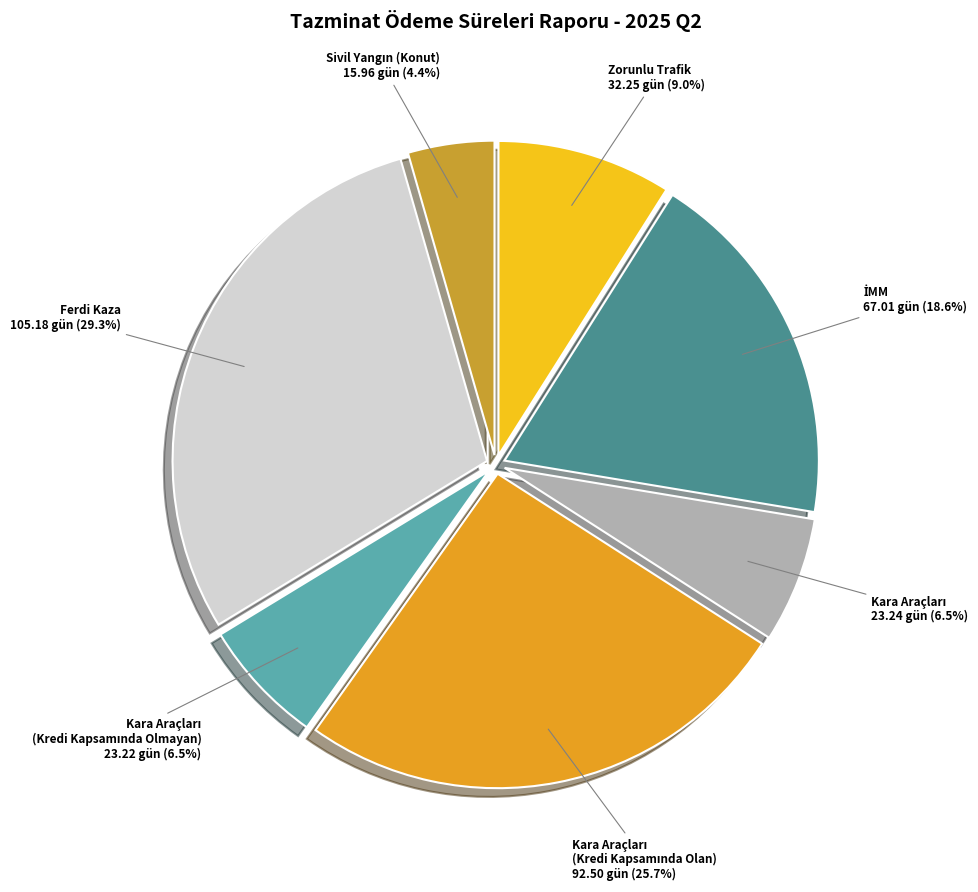

Combined, do Zorunlu Trafik and Ferdi Kaza account for over 50%?

No